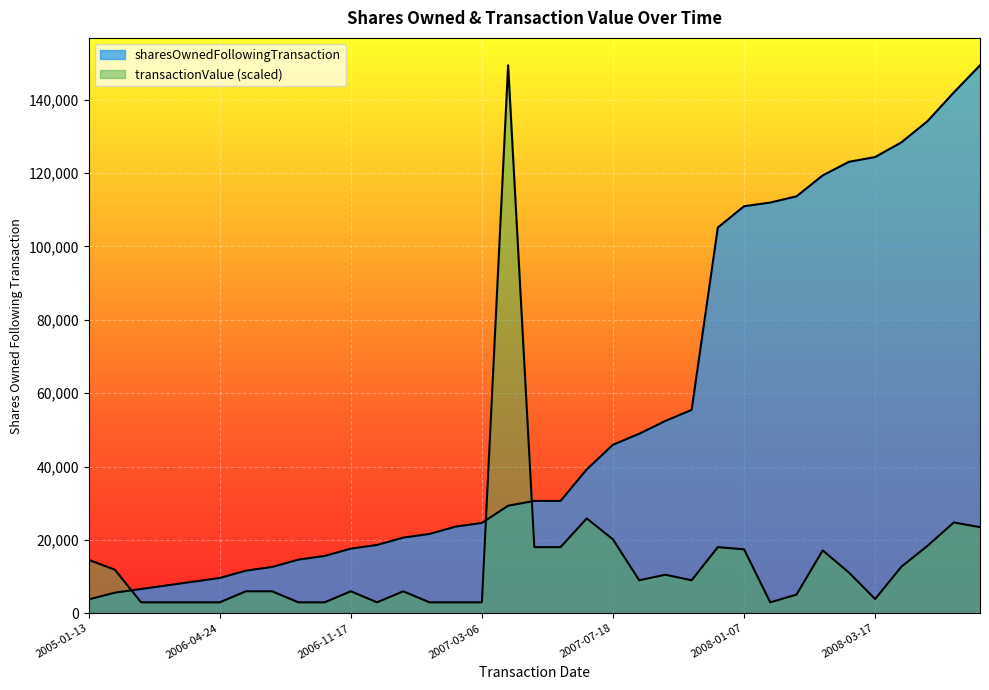

At 2006-04-28, list the series in order from smallest to largest.

transactionValue, sharesOwnedFollowingTransaction